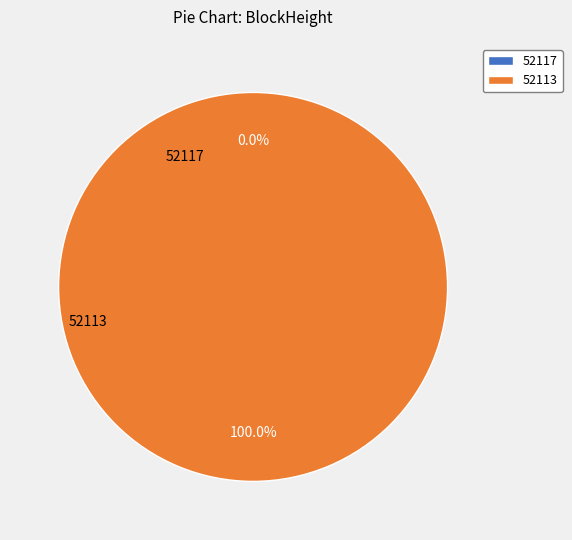

Which category has the smallest portion of the pie?

52117